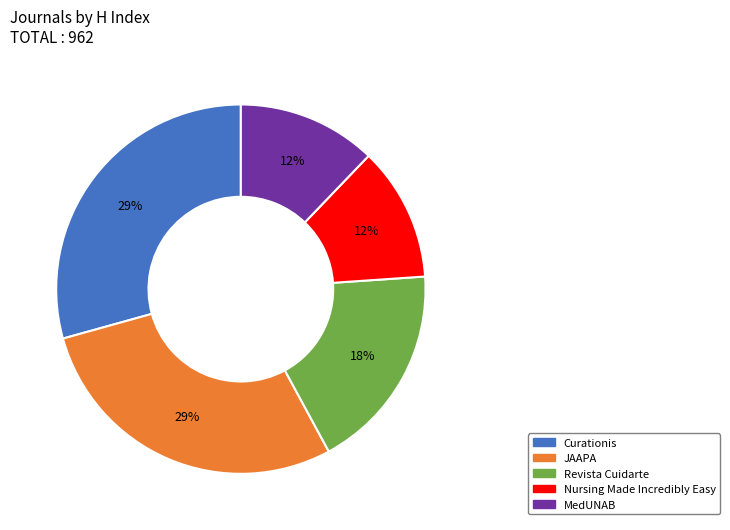

What percentage is the MedUNAB slice, to the nearest percent?

12%